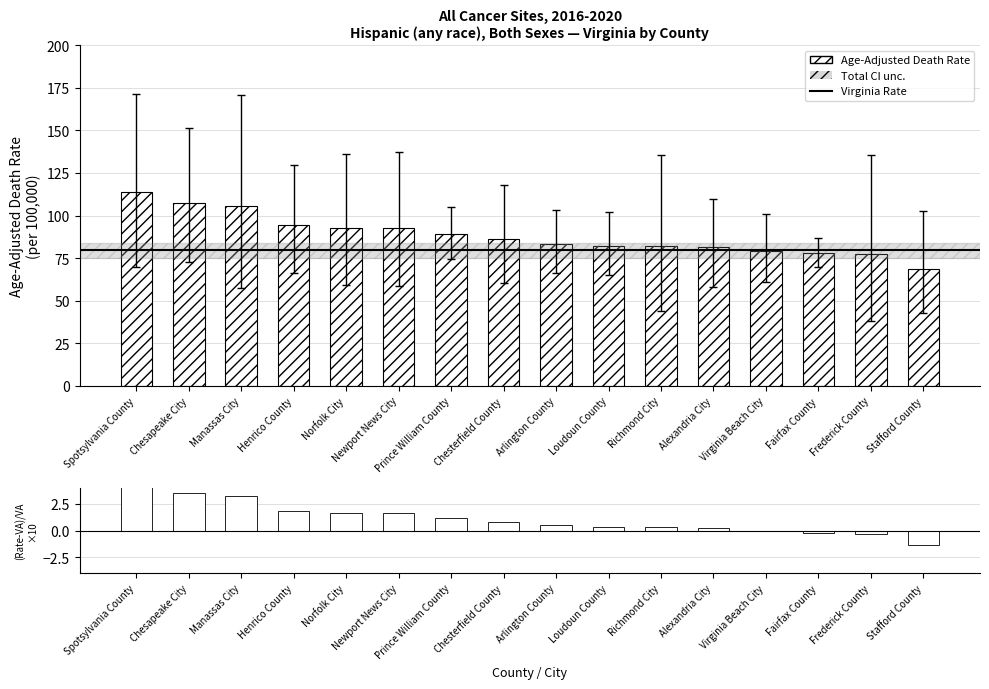

What is the value of the 8th bar from the left?

86.2